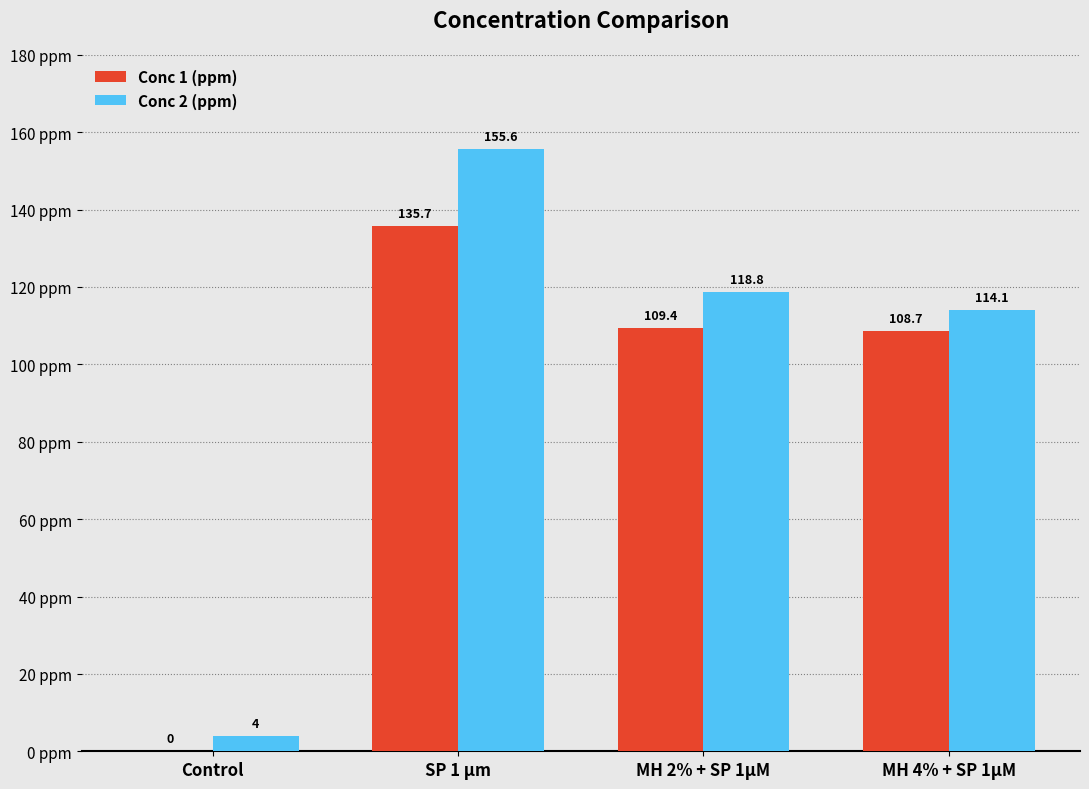

What is the sum of all Conc 2 (ppm) values?

392.5